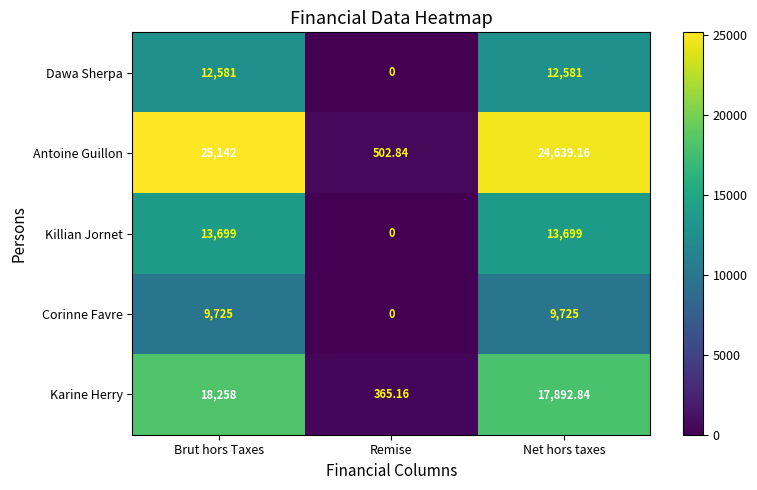

What is the total value across all series at Net hors taxes?

78537.0